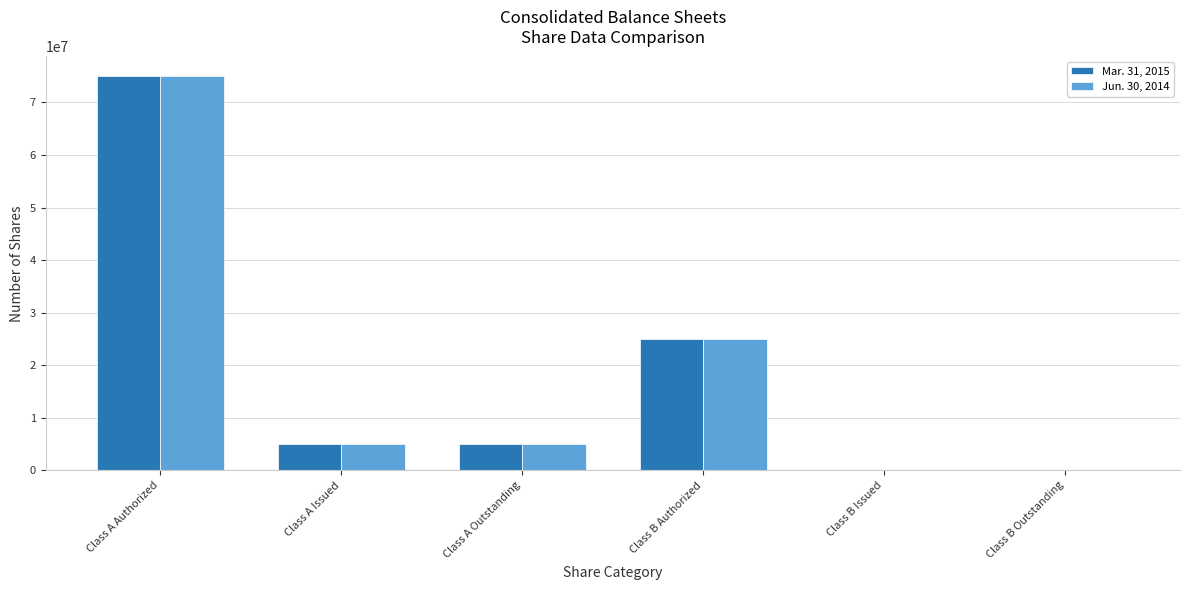

Are the bars horizontal?

No